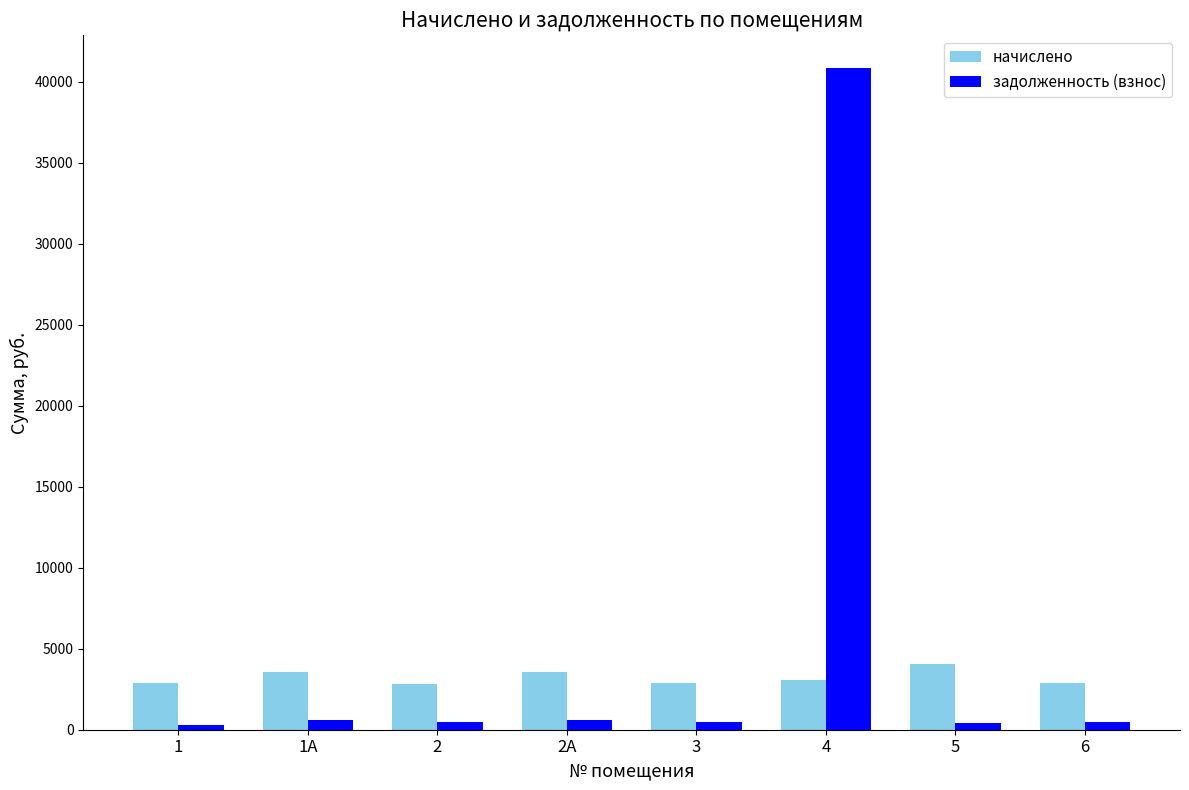

Which series changed the most between 2А and 6?

начислено